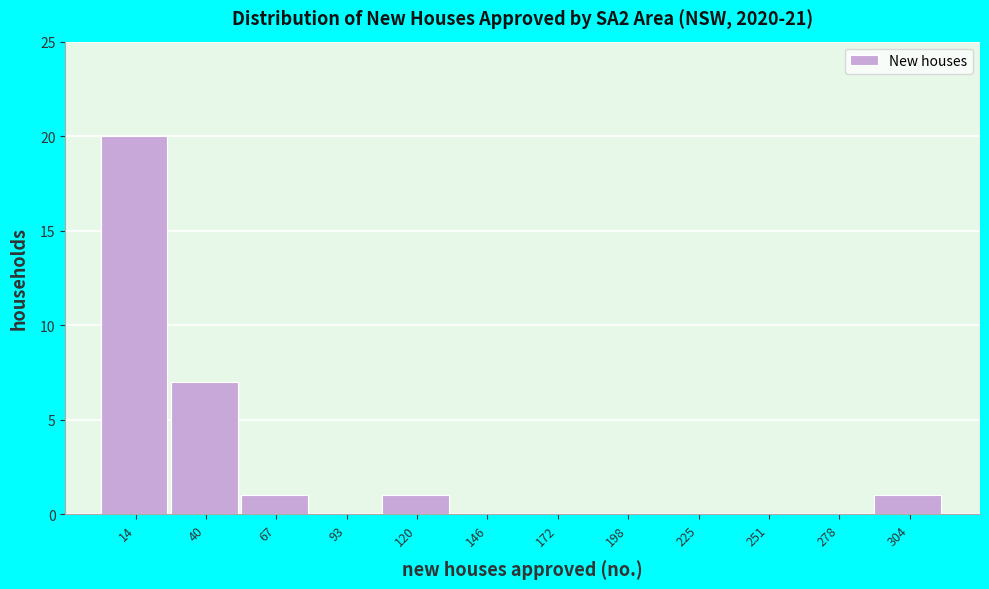

Reading left to right, list every bar in this chart as the range it spans on the x-axis followed by its height. Neither the bar edges nor the heights are printed on the chart, so give them approximately, as read against the axes.

0 to 25: 20
25 to 55: 7
55 to 80: 1
80 to 105: 0
105 to 135: 1
135 to 160: 0
160 to 185: 0
185 to 210: 0
210 to 240: 0
240 to 265: 0
265 to 290: 0
290 to 315: 1